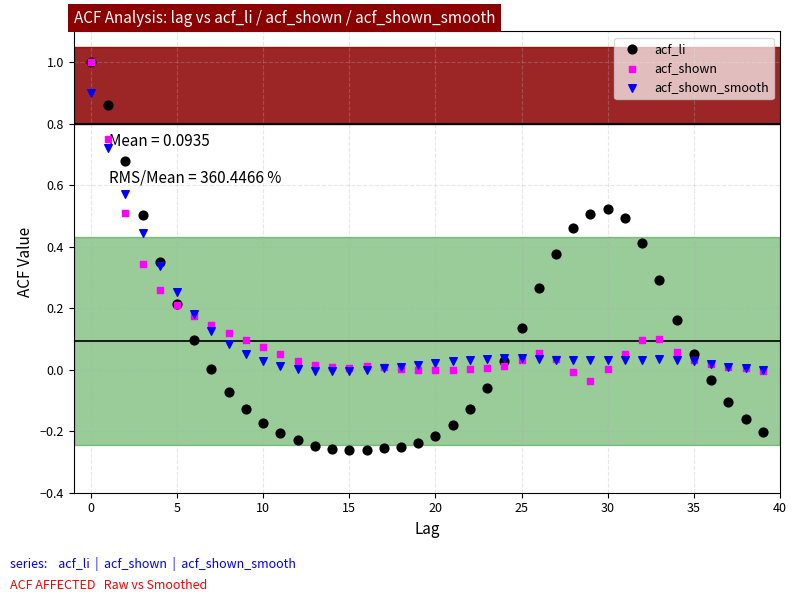

Which series has the largest Y range (max minus min)?

acf_li